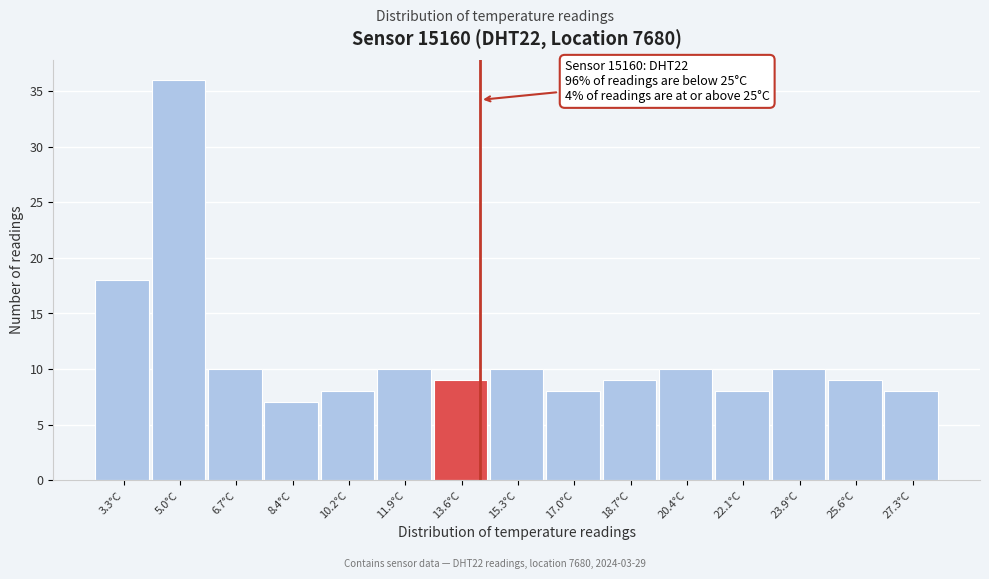

Reading right to left, extract all data points from this chart.

8	9	10	8	10	9	8	10	9	10	8	7	10	36	18